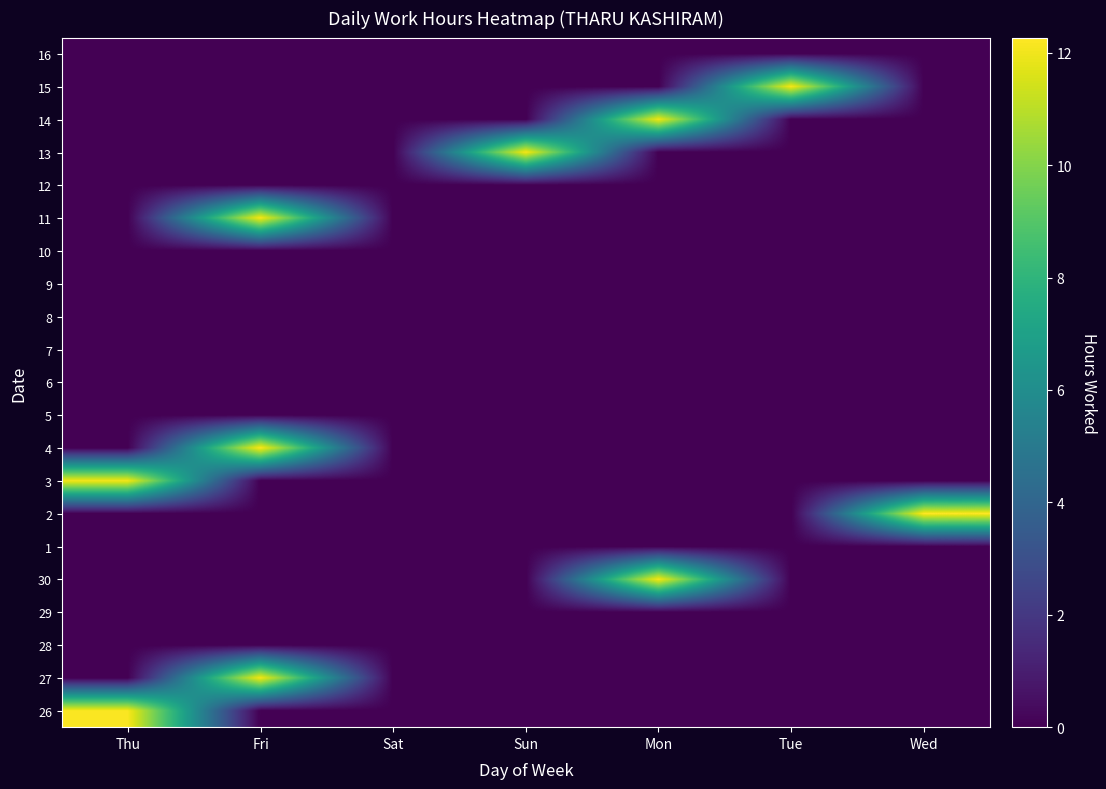

Reading right to left, extract all data points from this chart.

26: Wed=0.0	Tue=0.0	Mon=0.0	Sun=0.0	Sat=0.0	Fri=0.0	Thu=12.2
27: Wed=0.0	Tue=0.0	Mon=0.0	Sun=0.0	Sat=0.0	Fri=12.1	Thu=0.0
28: Wed=0.0	Tue=0.0	Mon=0.0	Sun=0.0	Sat=0.0	Fri=0.0	Thu=0.0
29: Wed=0.0	Tue=0.0	Mon=0.0	Sun=0.0	Sat=0.0	Fri=0.0	Thu=0.0
30: Wed=0.0	Tue=0.0	Mon=12.2	Sun=0.0	Sat=0.0	Fri=0.0	Thu=0.0
1: Wed=0.0	Tue=0.0	Mon=0.0	Sun=0.0	Sat=0.0	Fri=0.0	Thu=0.0
2: Wed=12.3	Tue=0.0	Mon=0.0	Sun=0.0	Sat=0.0	Fri=0.0	Thu=0.0
3: Wed=0.0	Tue=0.0	Mon=0.0	Sun=0.0	Sat=0.0	Fri=0.0	Thu=12.1
4: Wed=0.0	Tue=0.0	Mon=0.0	Sun=0.0	Sat=0.0	Fri=12.3	Thu=0.0
5: Wed=0.0	Tue=0.0	Mon=0.0	Sun=0.0	Sat=0.0	Fri=0.0	Thu=0.0
6: Wed=0.0	Tue=0.0	Mon=0.0	Sun=0.0	Sat=0.0	Fri=0.0	Thu=0.0
7: Wed=0.0	Tue=0.0	Mon=0.0	Sun=0.0	Sat=0.0	Fri=0.0	Thu=0.0
8: Wed=0.0	Tue=0.0	Mon=0.0	Sun=0.0	Sat=0.0	Fri=0.0	Thu=0.0
9: Wed=0.0	Tue=0.0	Mon=0.0	Sun=0.0	Sat=0.0	Fri=0.0	Thu=0.0
10: Wed=0.0	Tue=0.0	Mon=0.0	Sun=0.0	Sat=0.0	Fri=0.0	Thu=0.0
11: Wed=0.0	Tue=0.0	Mon=0.0	Sun=0.0	Sat=0.0	Fri=12.2	Thu=0.0
12: Wed=0.0	Tue=0.0	Mon=0.0	Sun=0.0	Sat=0.0	Fri=0.0	Thu=0.0
13: Wed=0.0	Tue=0.0	Mon=0.0	Sun=12.1	Sat=0.0	Fri=0.0	Thu=0.0
14: Wed=0.0	Tue=0.0	Mon=12.1	Sun=0.0	Sat=0.0	Fri=0.0	Thu=0.0
15: Wed=0.0	Tue=12.1	Mon=0.0	Sun=0.0	Sat=0.0	Fri=0.0	Thu=0.0
16: Wed=0.0	Tue=0.0	Mon=0.0	Sun=0.0	Sat=0.0	Fri=0.0	Thu=0.0